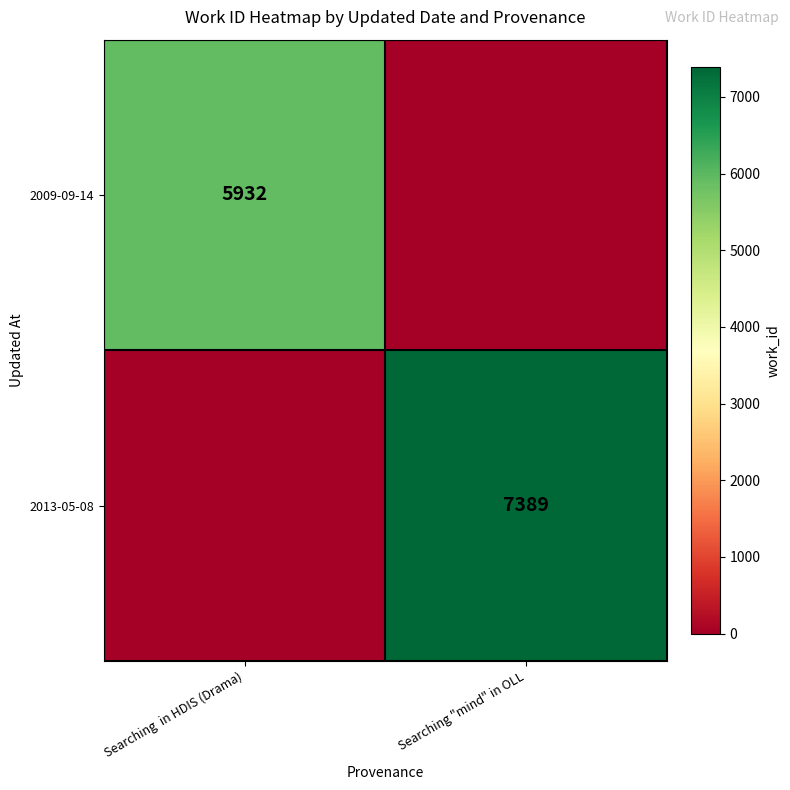

The 2013-05-08 series shows 7389 at Searching "mind" in OLL. True or false?

True